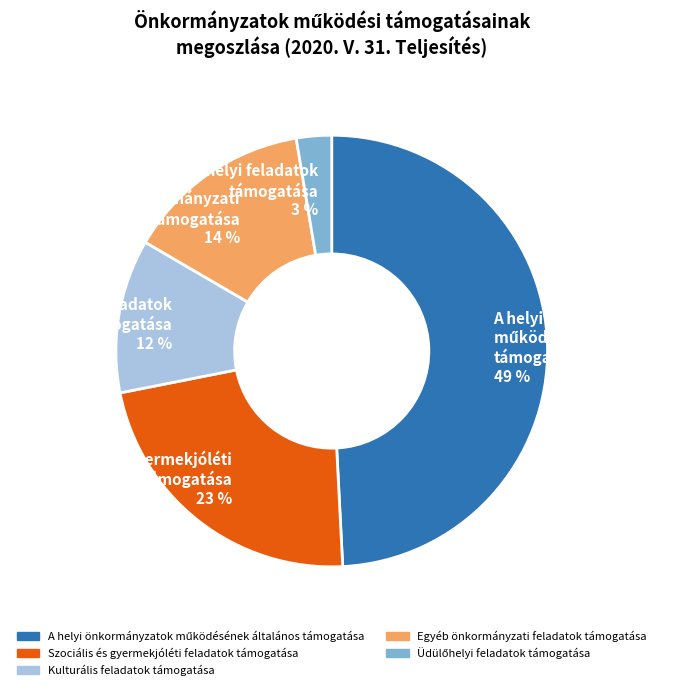

What percentage is the Szociális és gyermekjóléti feladatok támogatása 23 % slice, to the nearest percent?

23%